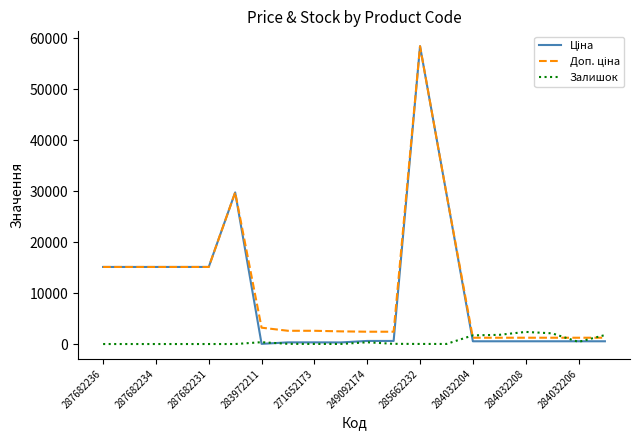

What is the highest value of the Залишок series?

2375.0